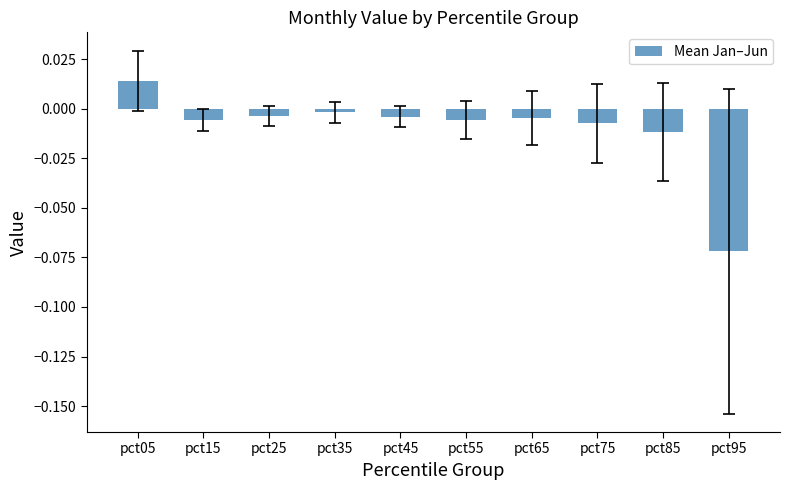

Are the bars horizontal?

No